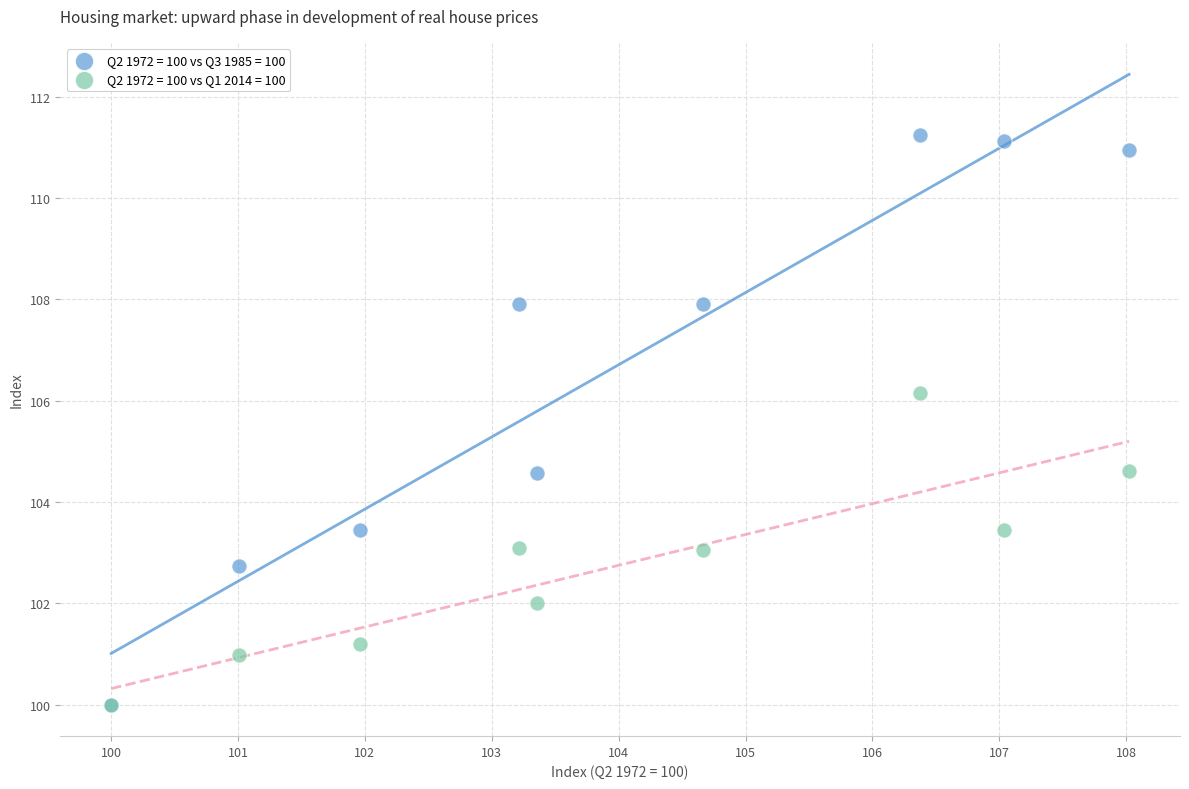

Which series has the largest Y range (max minus min)?

Q2 1972 = 100 vs Q3 1985 = 100